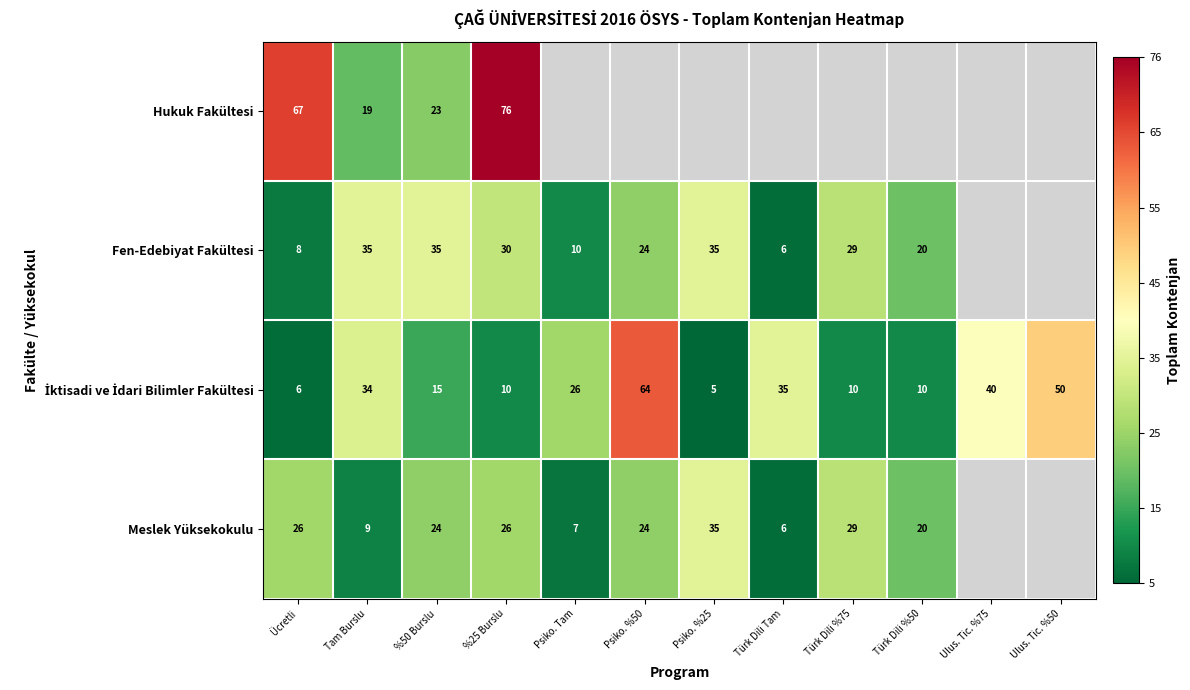

The Fen-Edebiyat Fakültesi series shows 35 at %50 Burslu. True or false?

True